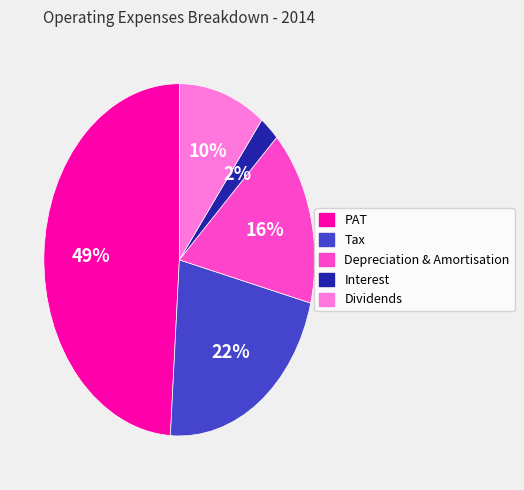

To the nearest percent, what is the average slice percentage?

20%